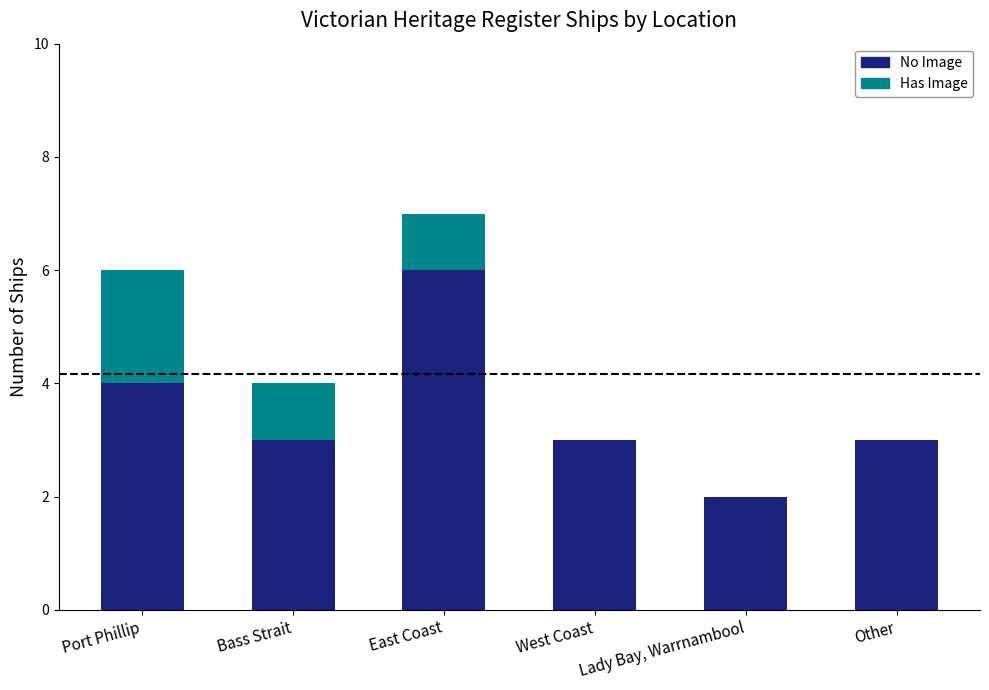

The value of No Image at Other is 1. True or false?

False